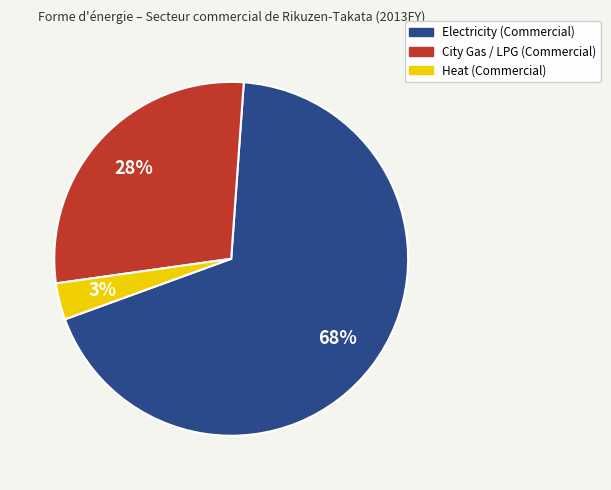

Rank the categories by value from lowest to highest.

Heat, City Gas, Electricity